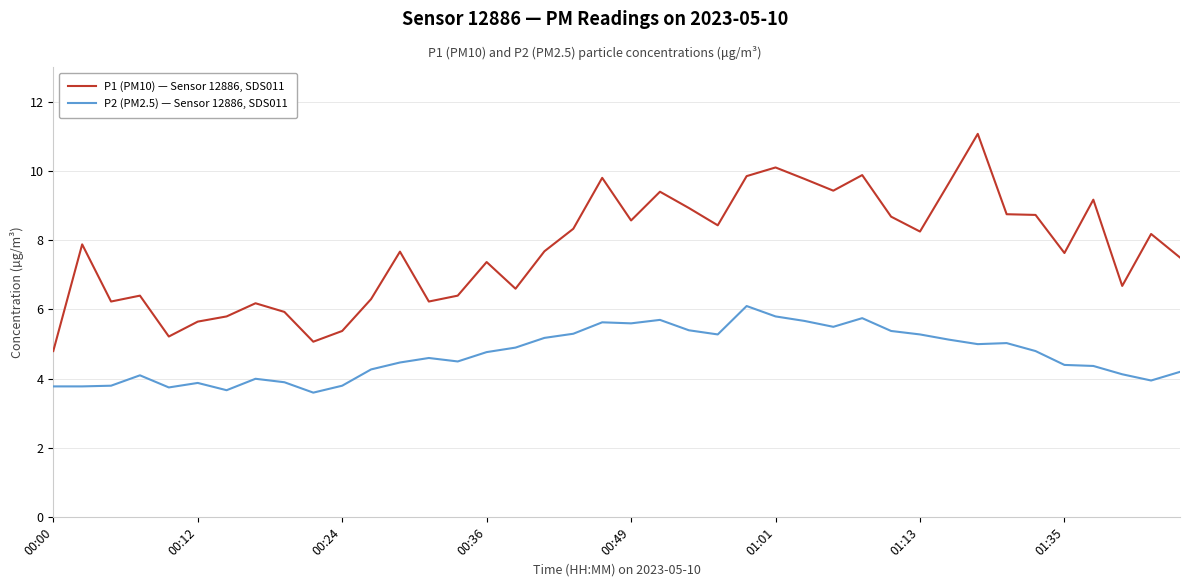

At how many categories does at least one series exceed 6?

33